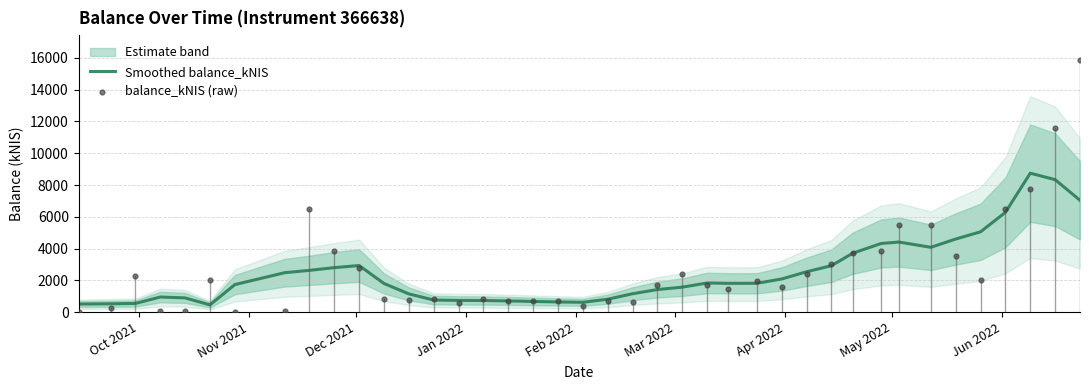

What is the minimum value for Smoothed balance_kNIS?

463.1